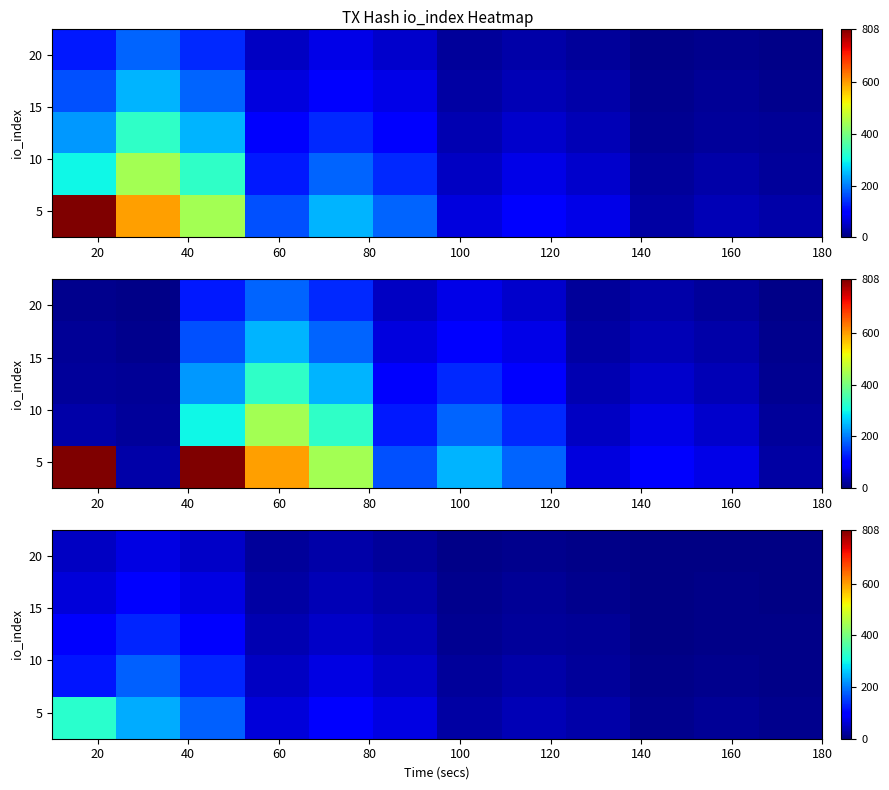

How many series are shown in this chart?

5